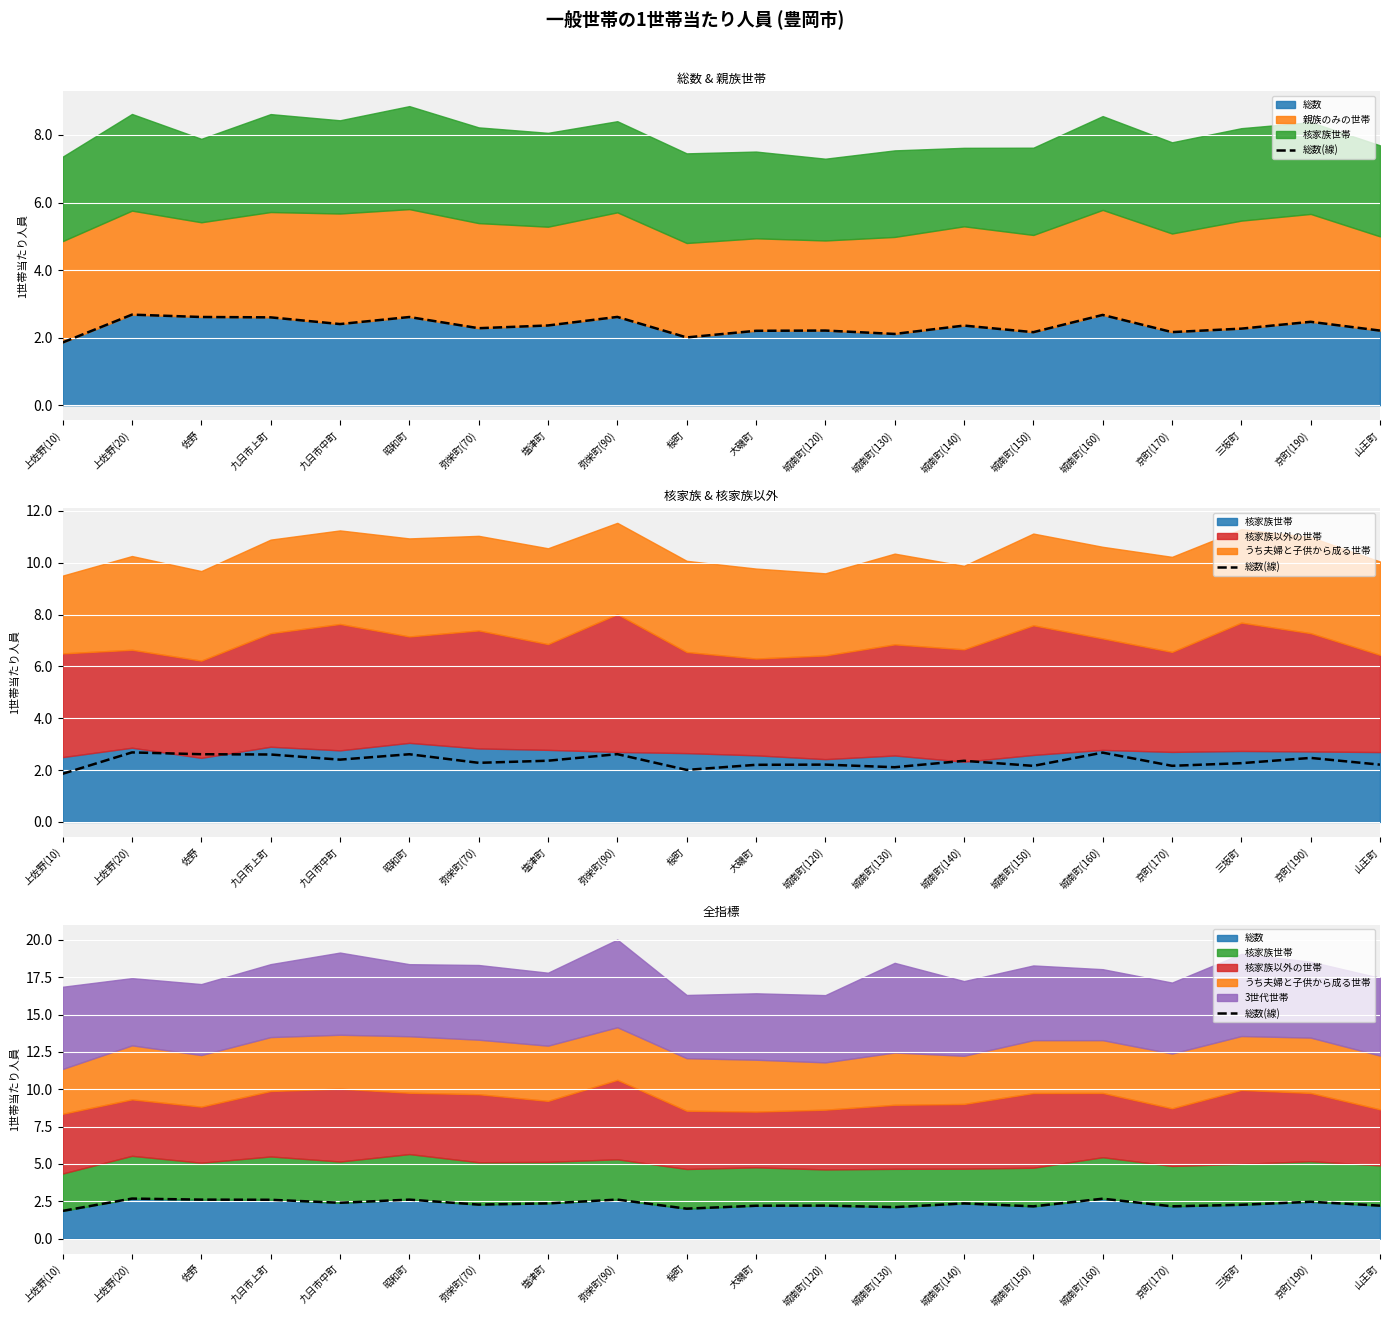

What is the ratio of the value at 九日市上町 to the value at 上佐野(20)?

1.0